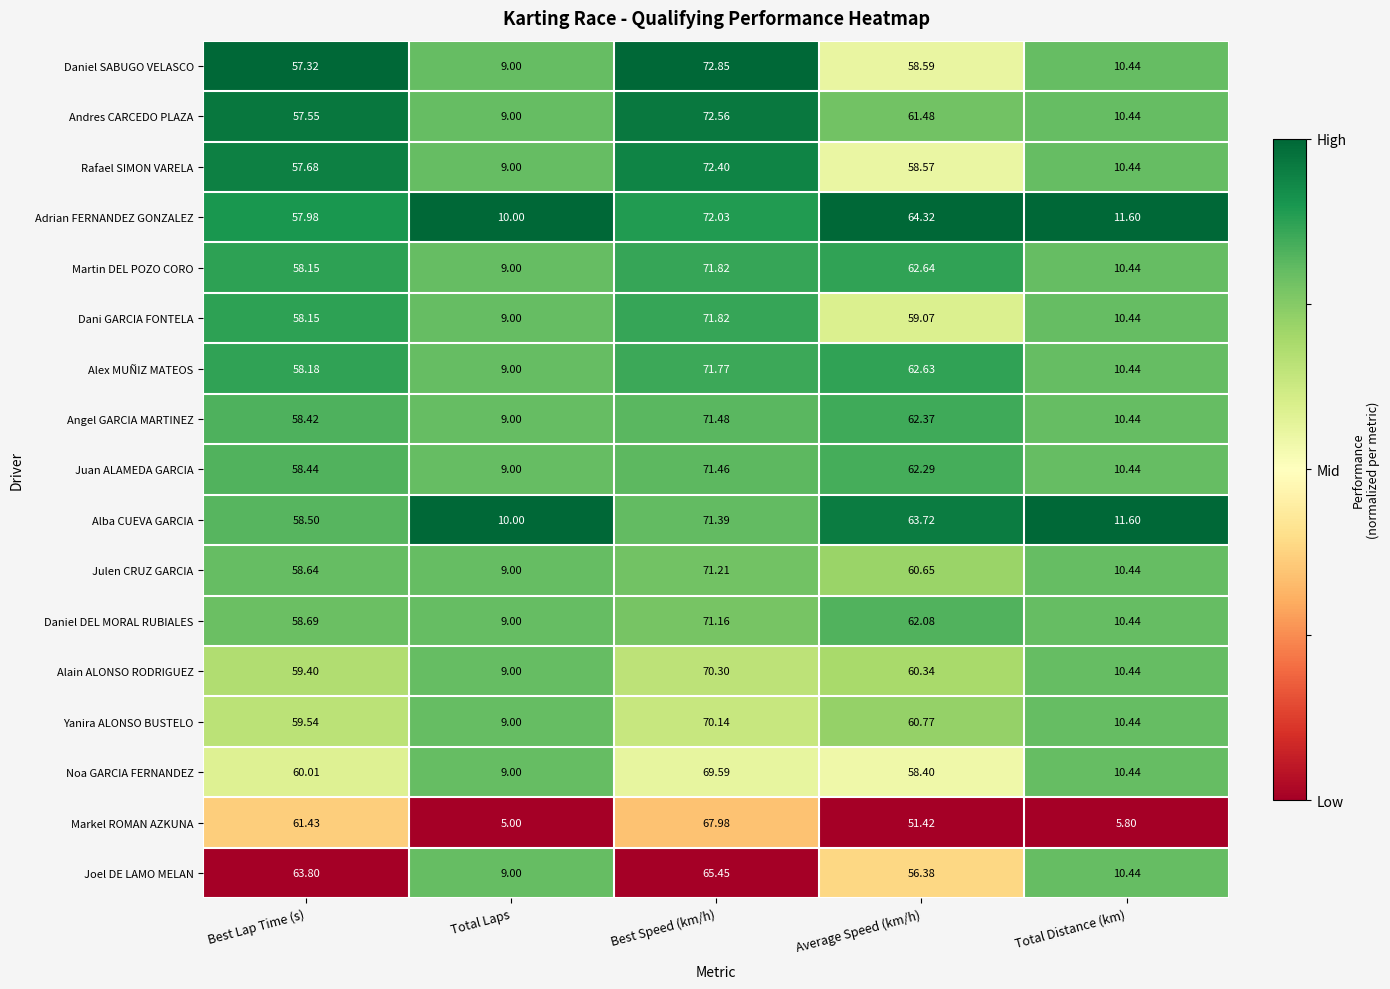

Which category has the highest value in the Markel ROMAN AZKUNA series?

Best Speed (km/h)